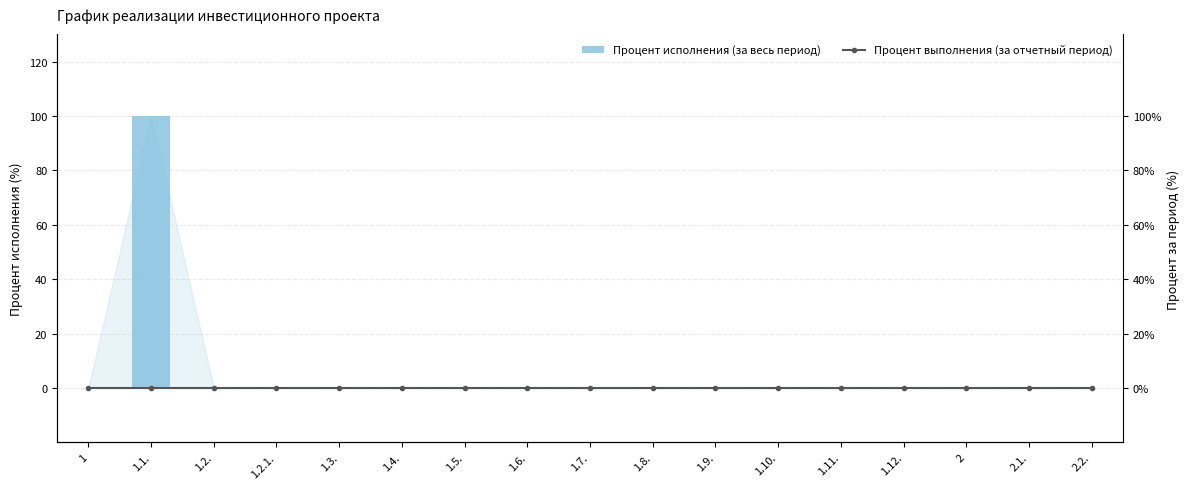

What are all the series names shown in the legend?

Процент исполнения (за весь период), Процент выполнения (за отчетный период)